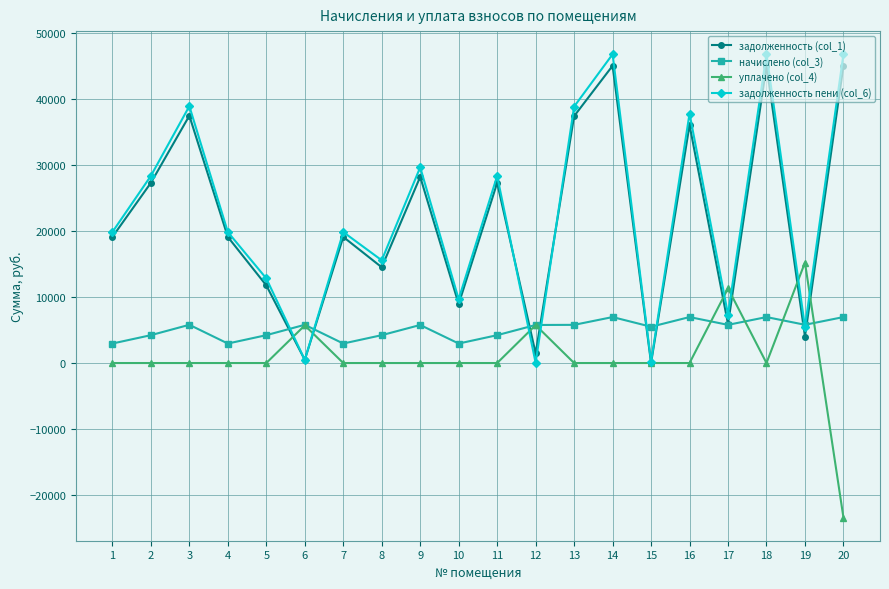

At how many categories does at least one series exceed 9008?

17